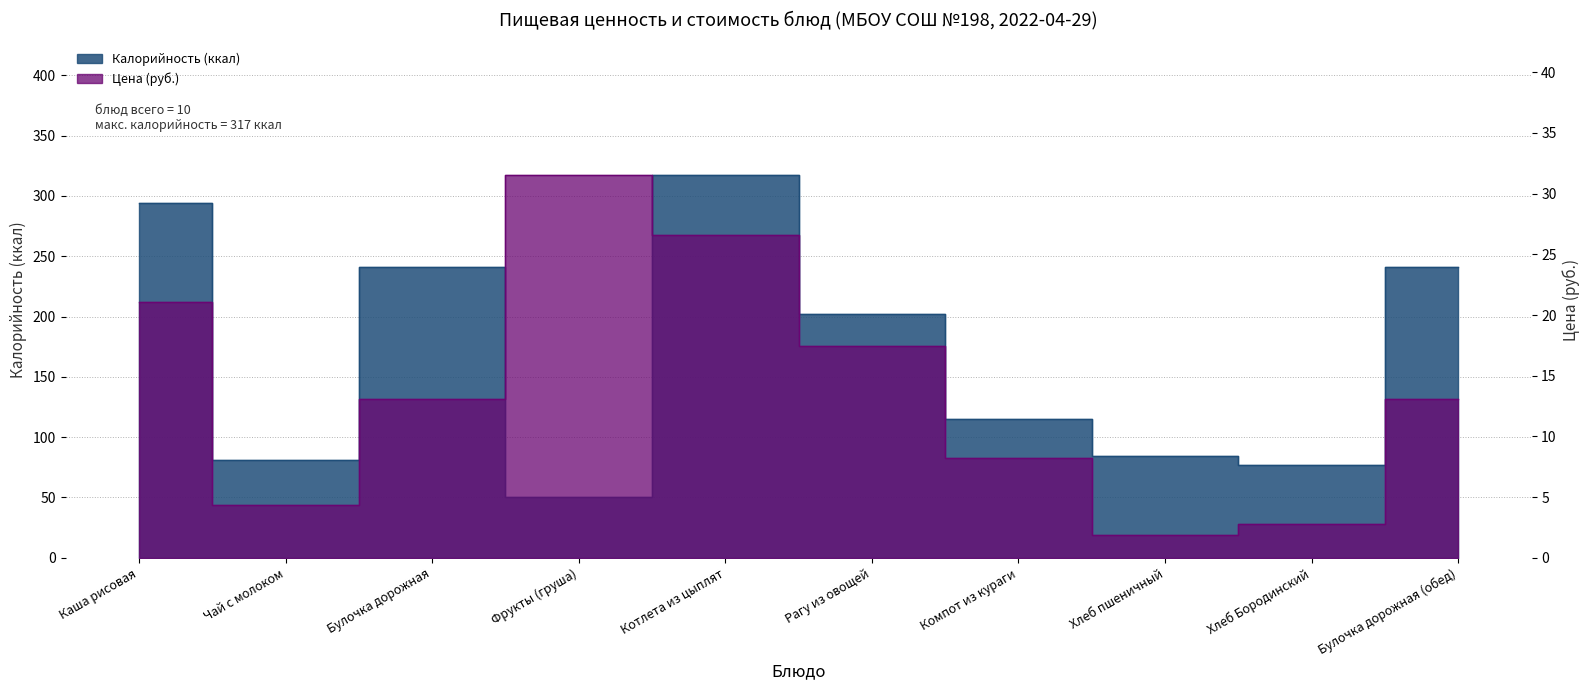

How many lines are shown in the chart?

2